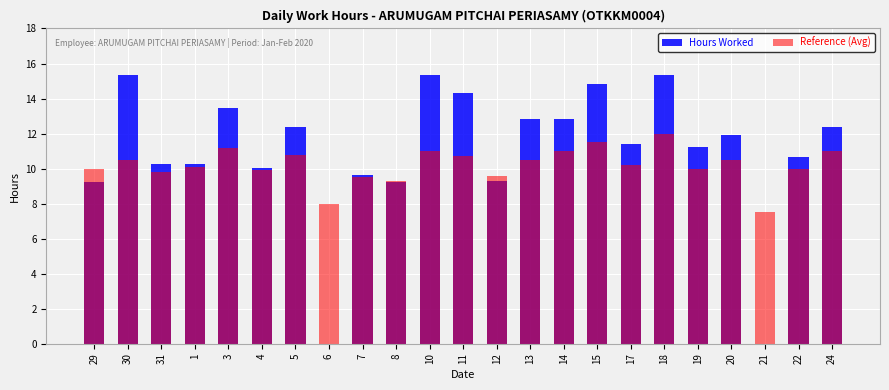

Rank the series at 18 from highest to lowest value.

Hours Worked, Reference (Avg)